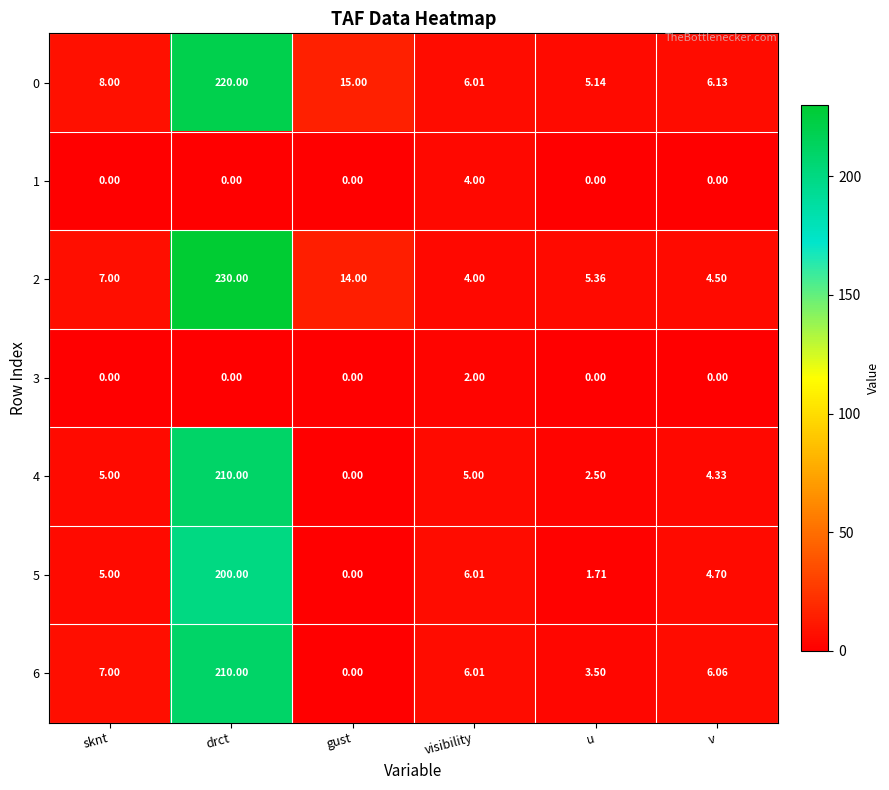

At which label does 4 reach its peak?

drct